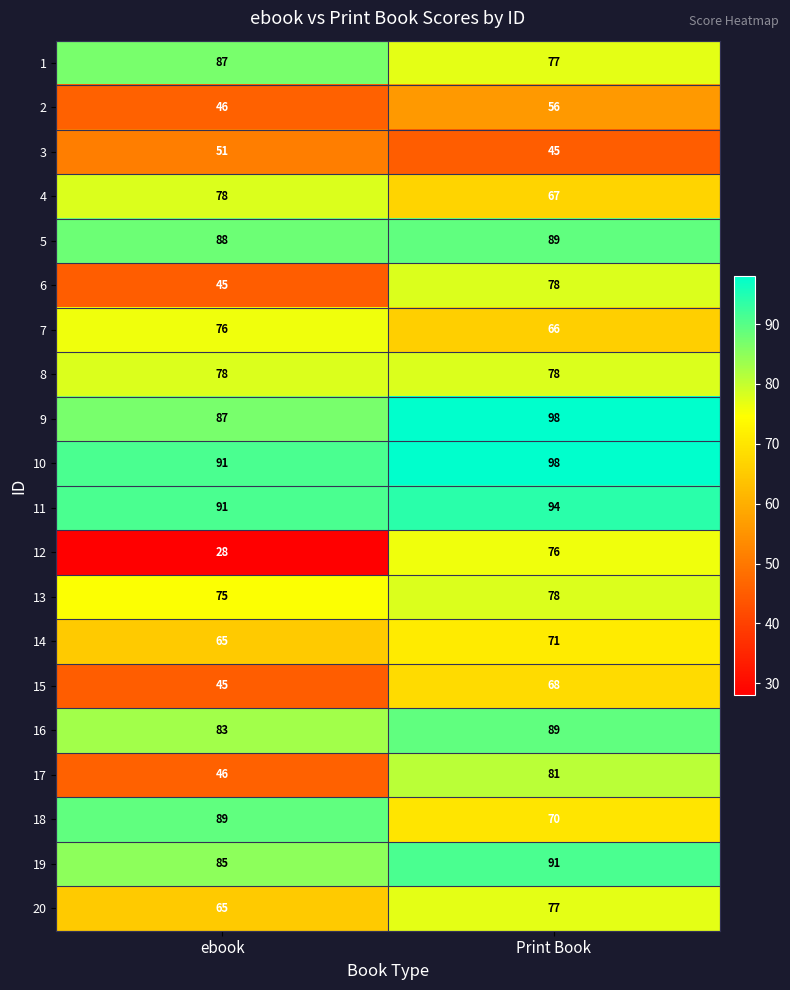

What is the maximum value shown in the chart?

98